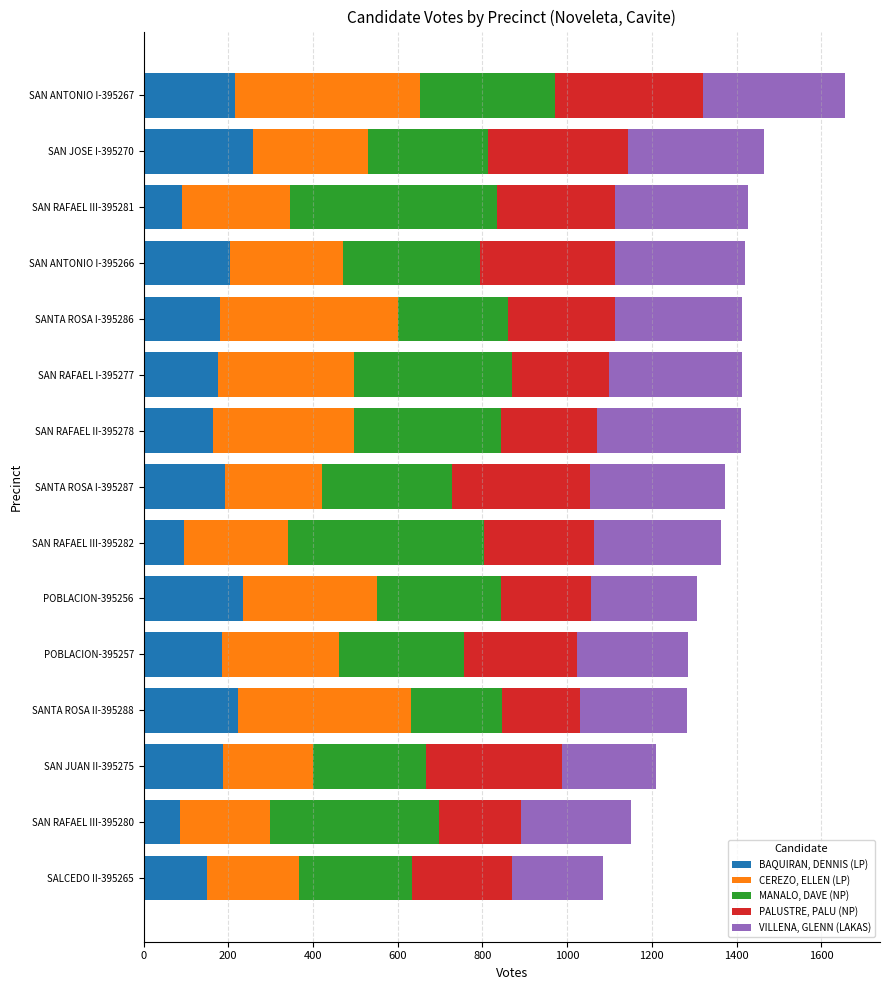

What is the average value of the BAQUIRAN, DENNIS (LP) series?

176